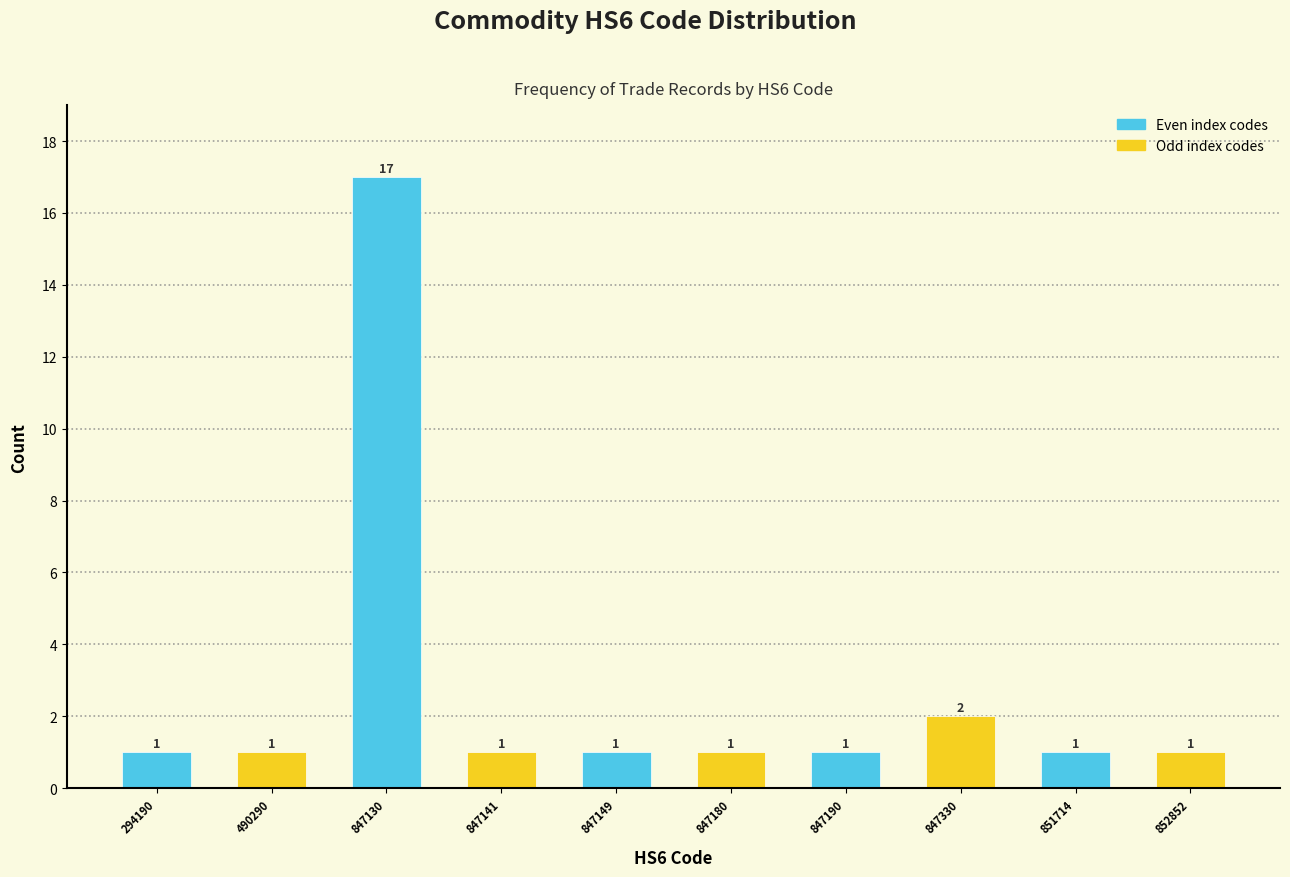

Reading left to right, what are all the values shown in this chart?

294190=1	490290=1	847130=17	847141=1	847149=1	847180=1	847190=1	847330=2	851714=1	852852=1